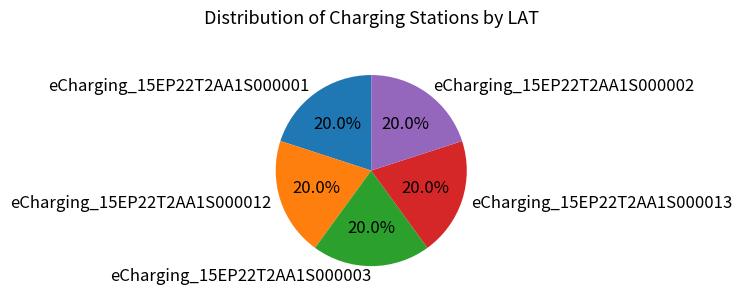

Is eCharging_15EP22T2AA1S000002 the majority of the pie?

No